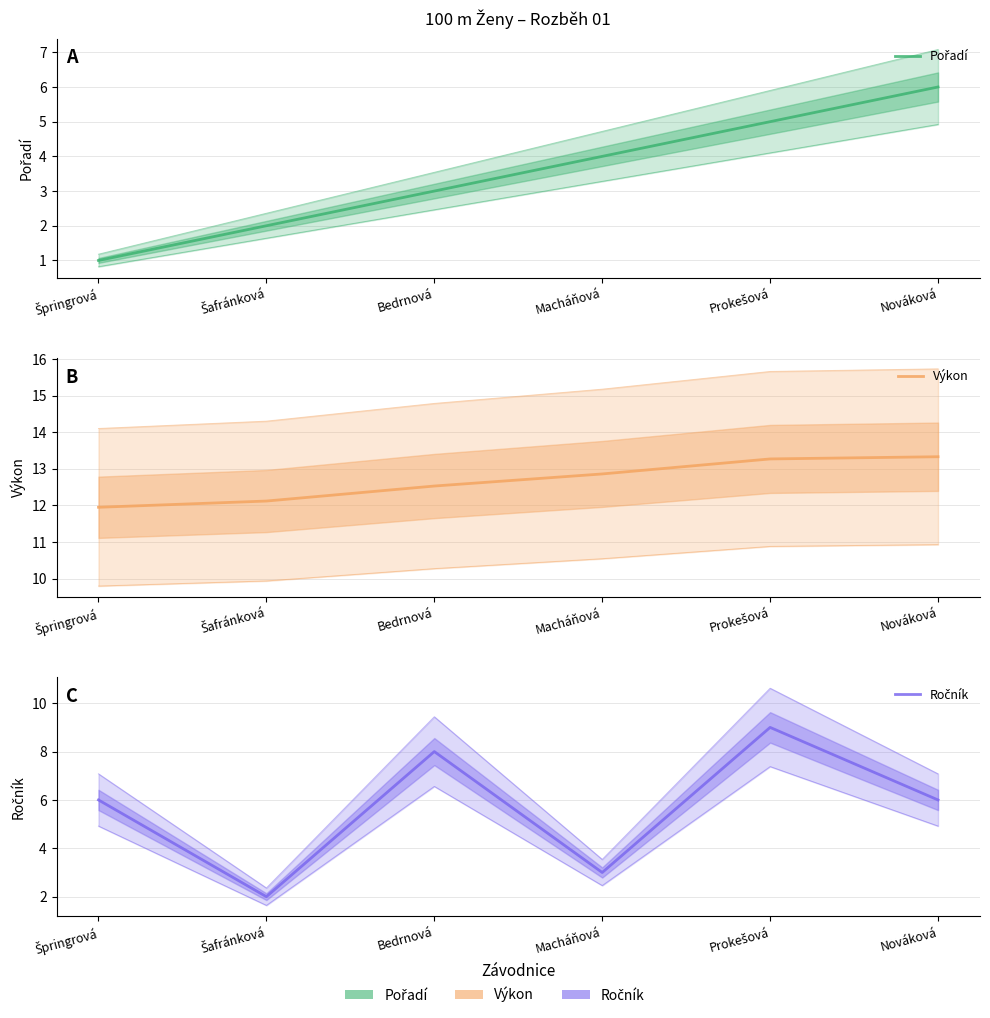

At Macháňová, list the series in order from largest to smallest.

Výkon, Pořadí, Ročník